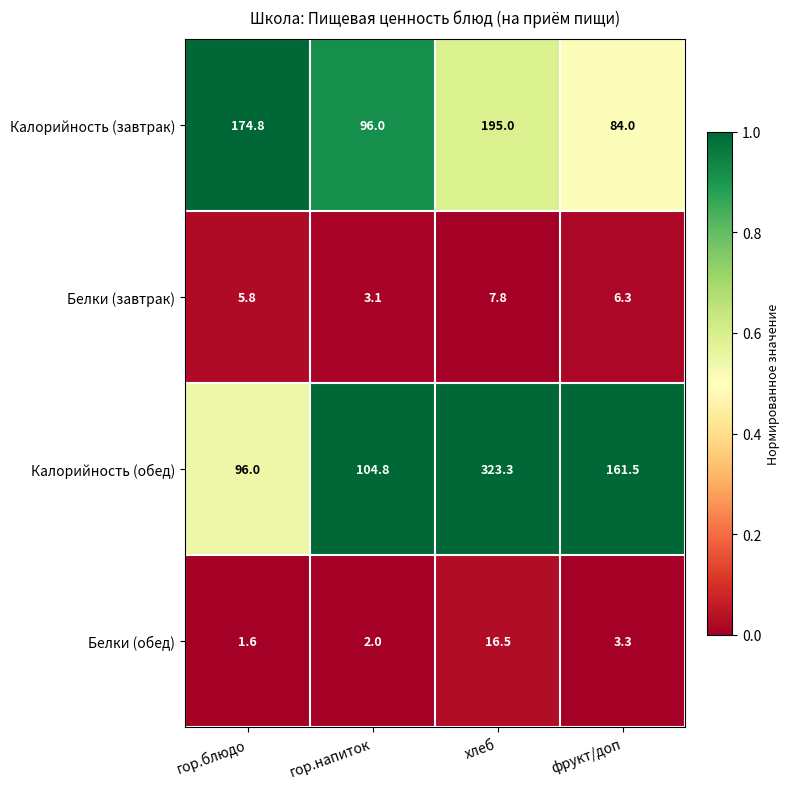

Is it true that Белки (завтрак) equals 3.1 at гор.напиток?

True